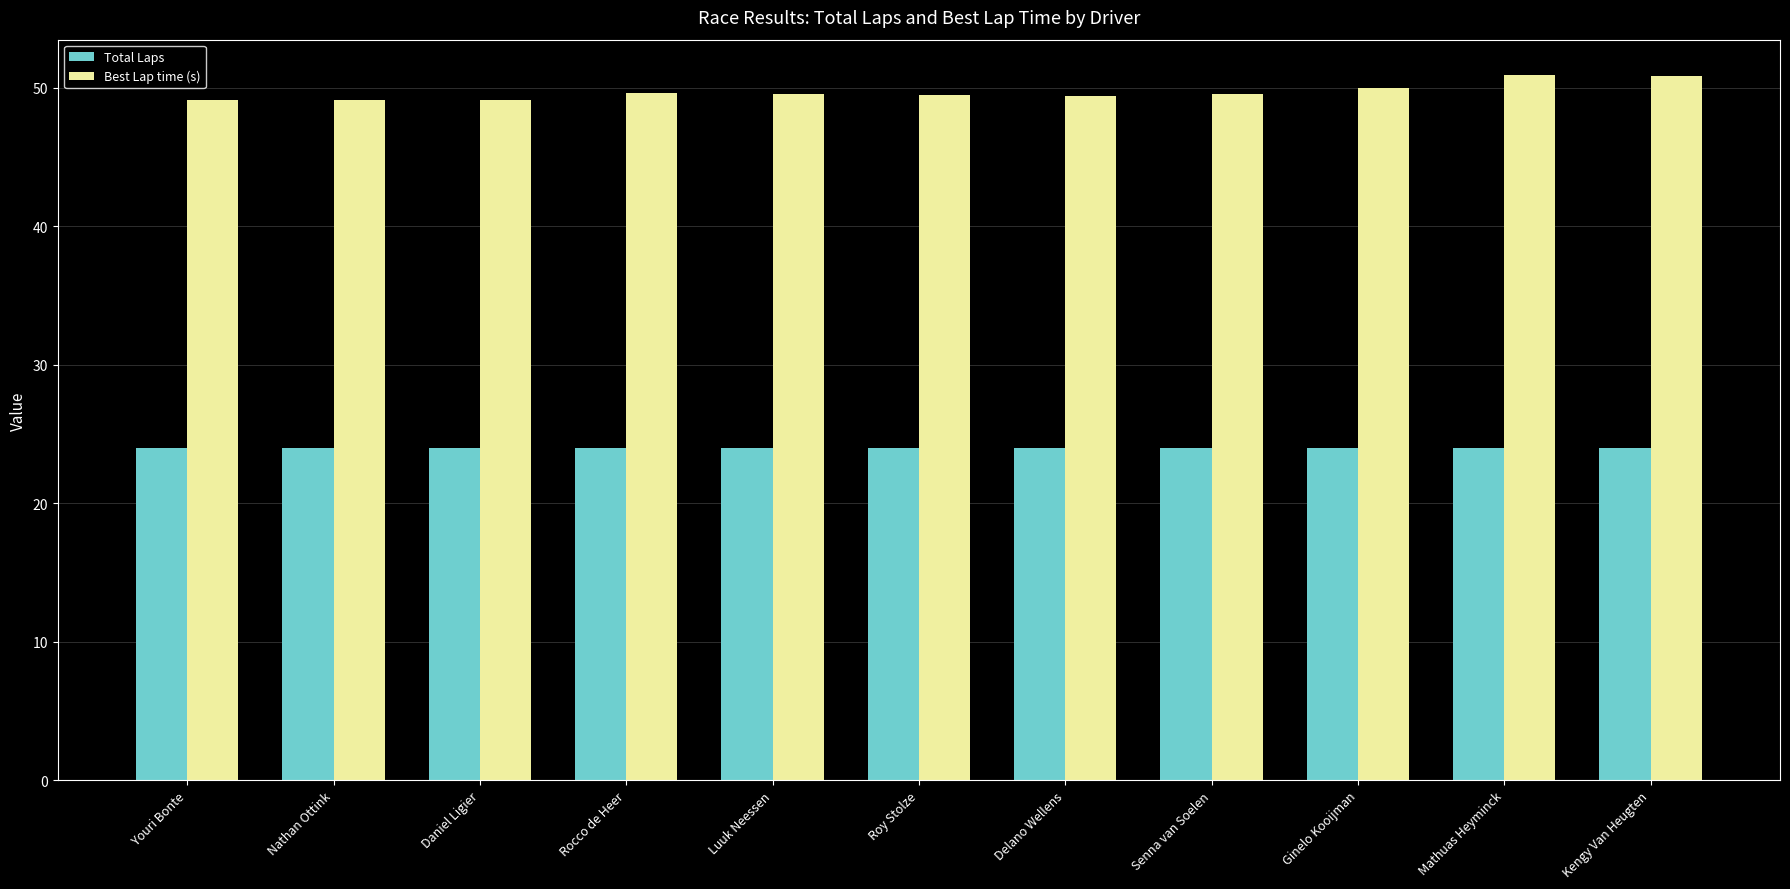

Rank the series at Senna van Soelen from highest to lowest value.

Best Lap time (s), Total Laps